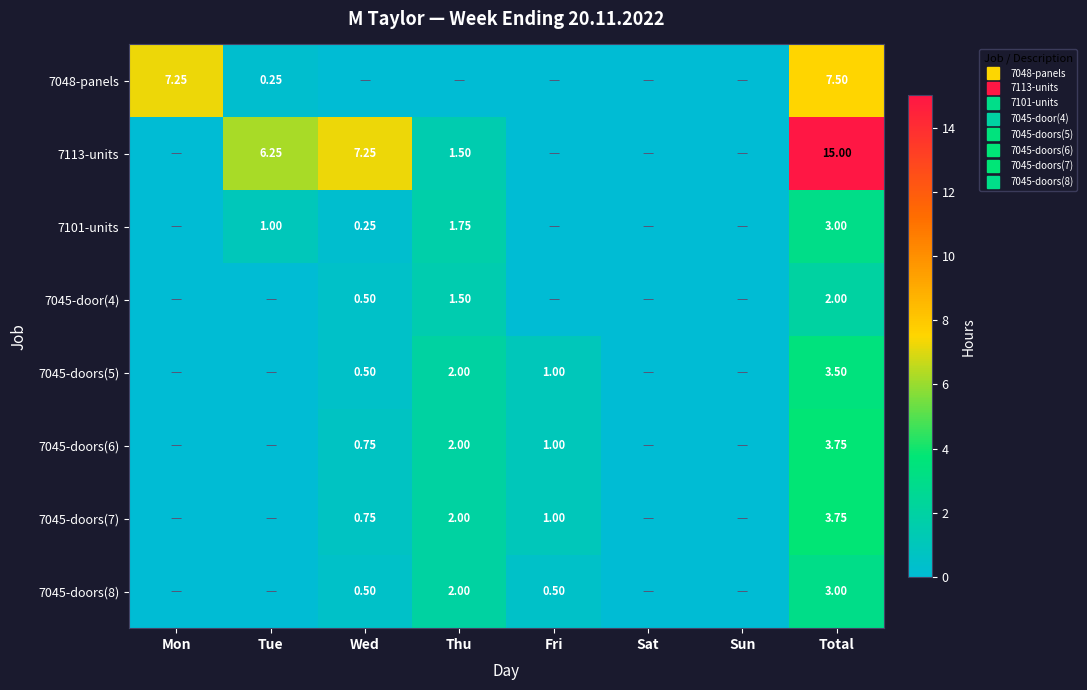

What is the total value across all series at Wed?

10.5